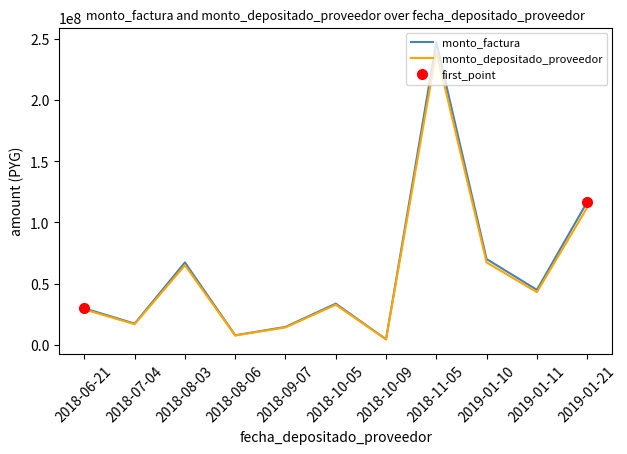

What is the label of the 4th point from the left?

2018-08-06